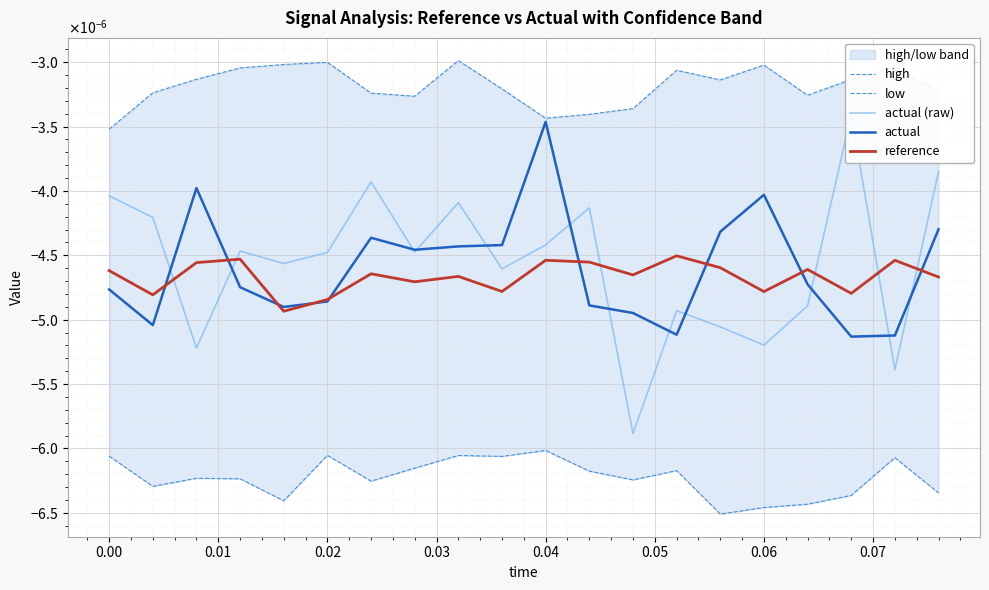

True or false: actual (raw) and high cross at least once.

False